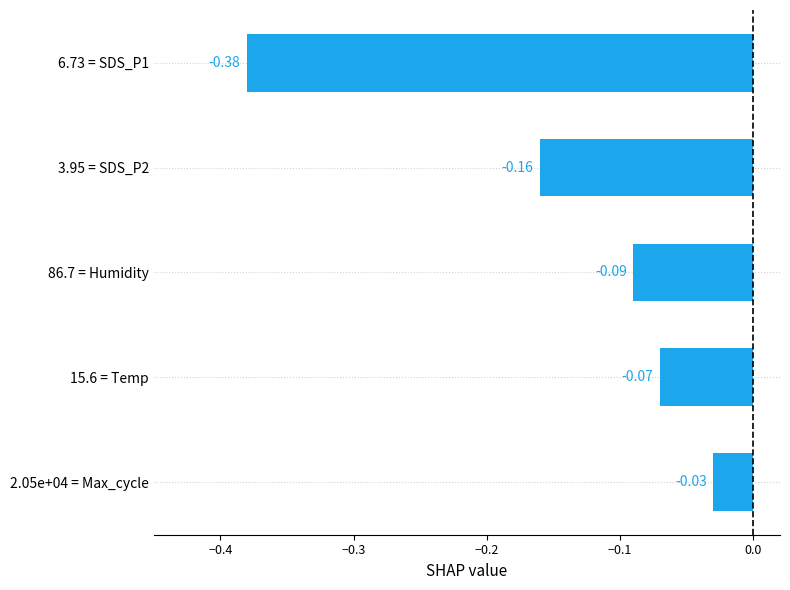

Rank the categories by value from highest to lowest.

2.05e+04 = Max_cycle, 15.6 = Temp, 86.7 = Humidity, 3.95 = SDS_P2, 6.73 = SDS_P1